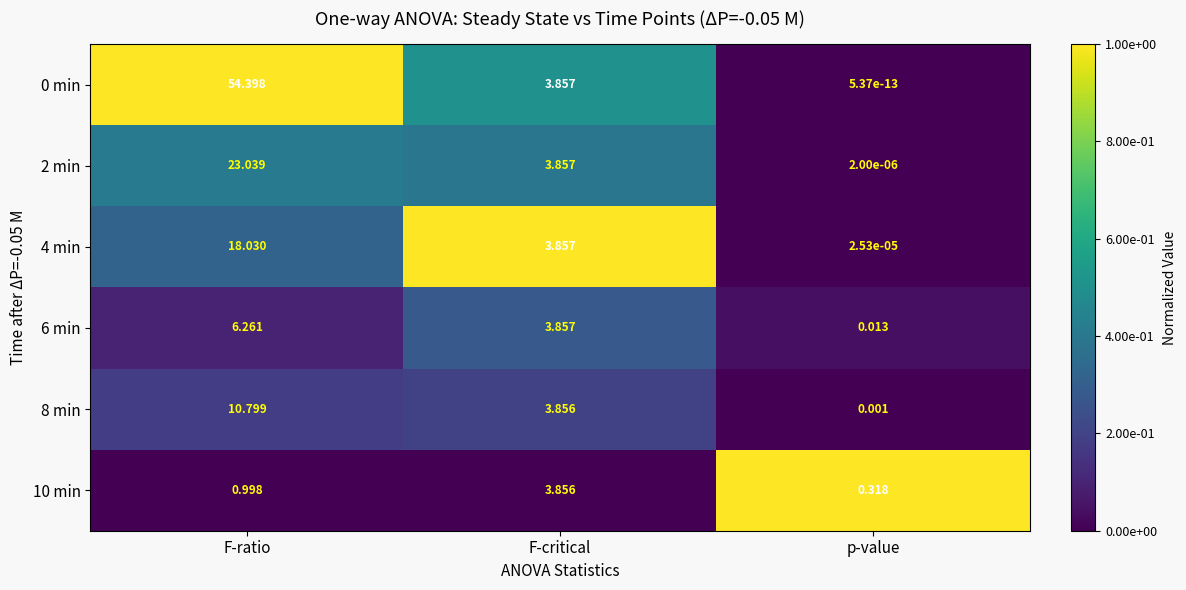

Which label corresponds to the largest value in the chart?

F-ratio